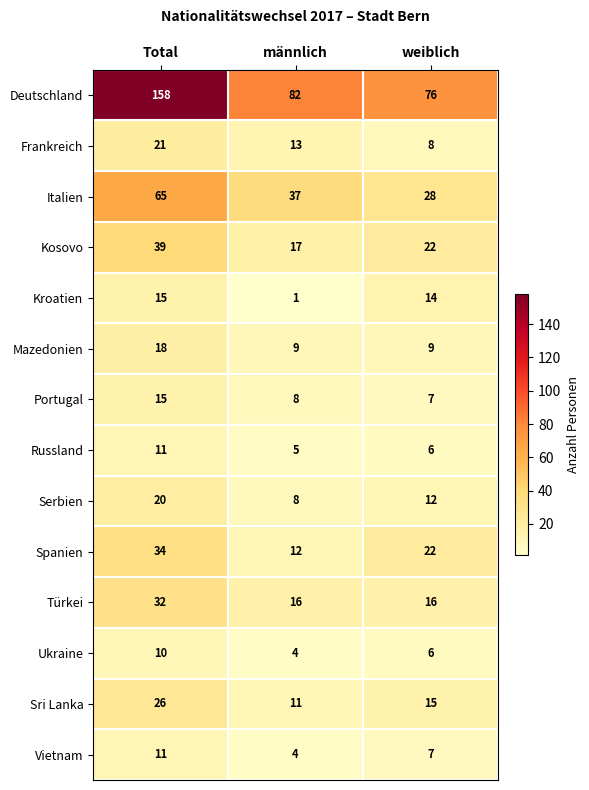

What is the difference between the maximum and second lowest values in the Spanien series?

12